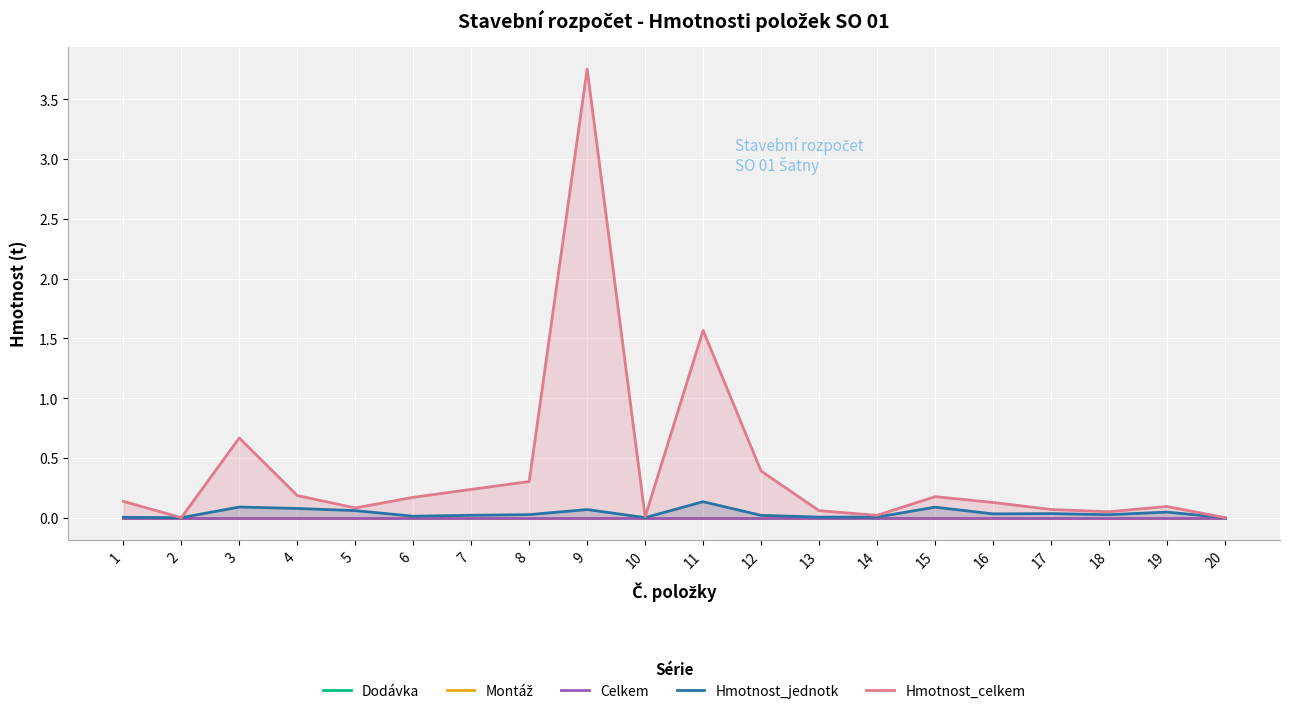

Reading right to left, transcribe all the data shown in this chart.

Dodávka: 0.0	0.0	0.0	0.0	0.0	0.0	0.0	0.0	0.0	0.0	0.0	0.0	0.0	0.0	0.0	0.0	0.0	0.0	0.0	0.0
Montáž: 0.0	0.0	0.0	0.0	0.0	0.0	0.0	0.0	0.0	0.0	0.0	0.0	0.0	0.0	0.0	0.0	0.0	0.0	0.0	0.0
Celkem: 0.0	0.0	0.0	0.0	0.0	0.0	0.0	0.0	0.0	0.0	0.0	0.0	0.0	0.0	0.0	0.0	0.0	0.0	0.0	0.0
Hmotnost_jednotk: 0.0	0.0	0.0	0.0	0.0	0.1	0.0	0.0	0.0	0.1	0.0	0.1	0.0	0.0	0.0	0.1	0.1	0.1	0.0	0.0
Hmotnost_celkem: 0.0	0.1	0.1	0.1	0.1	0.2	0.0	0.1	0.4	1.6	0.0	3.8	0.3	0.2	0.2	0.1	0.2	0.7	0.0	0.1